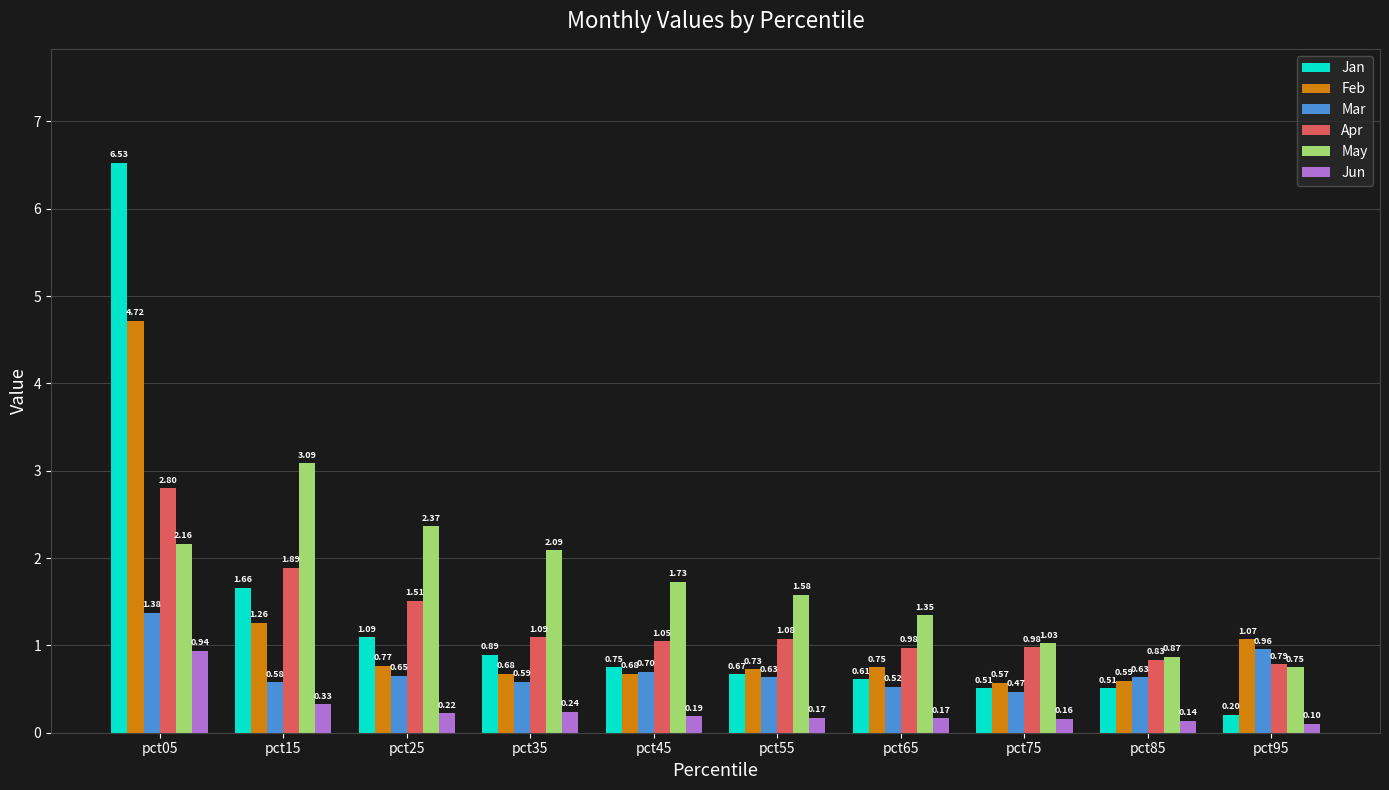

What is the sum of all Jan values?

13.4